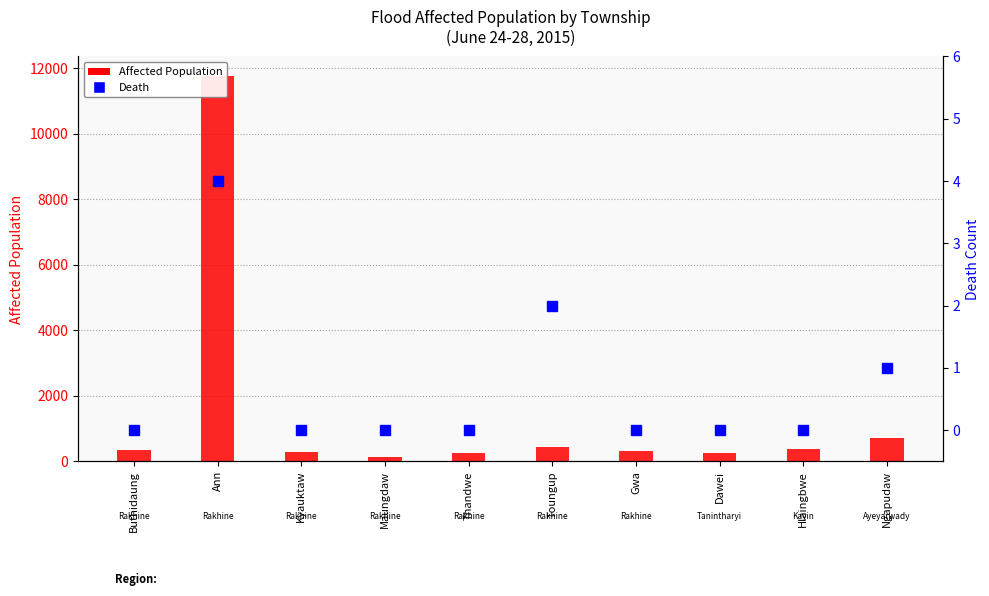

At how many categories does at least one series exceed 6441?

1